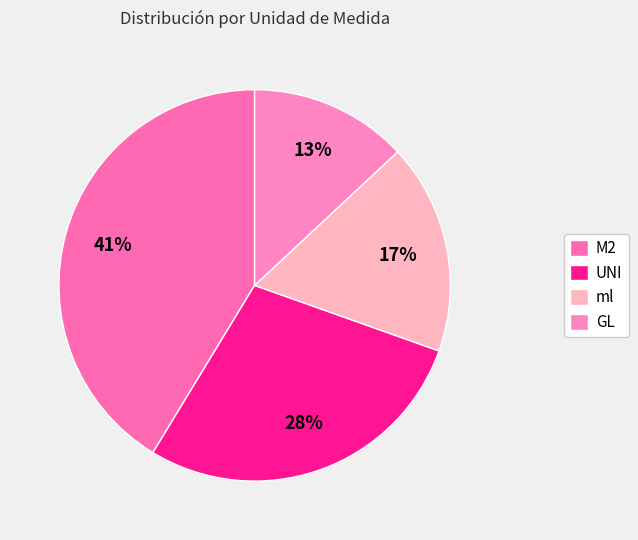

Is ml the majority of the pie?

No